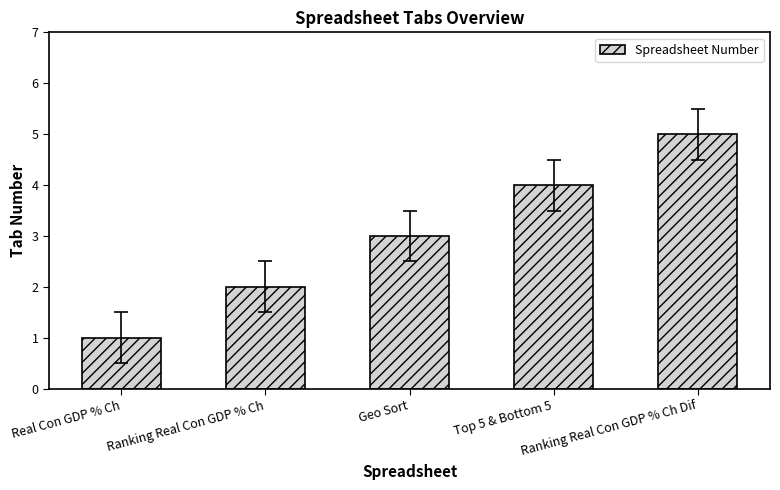

True or false: the data shows 1 at Real Con GDP % Ch.

True